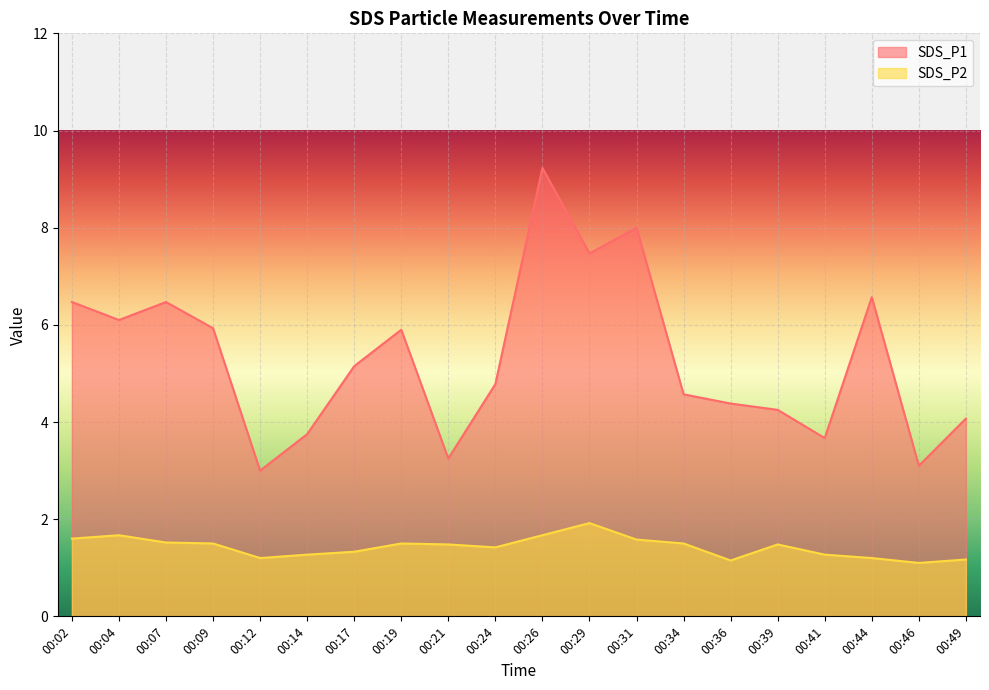

Which series has the largest total across all categories?

SDS_P1